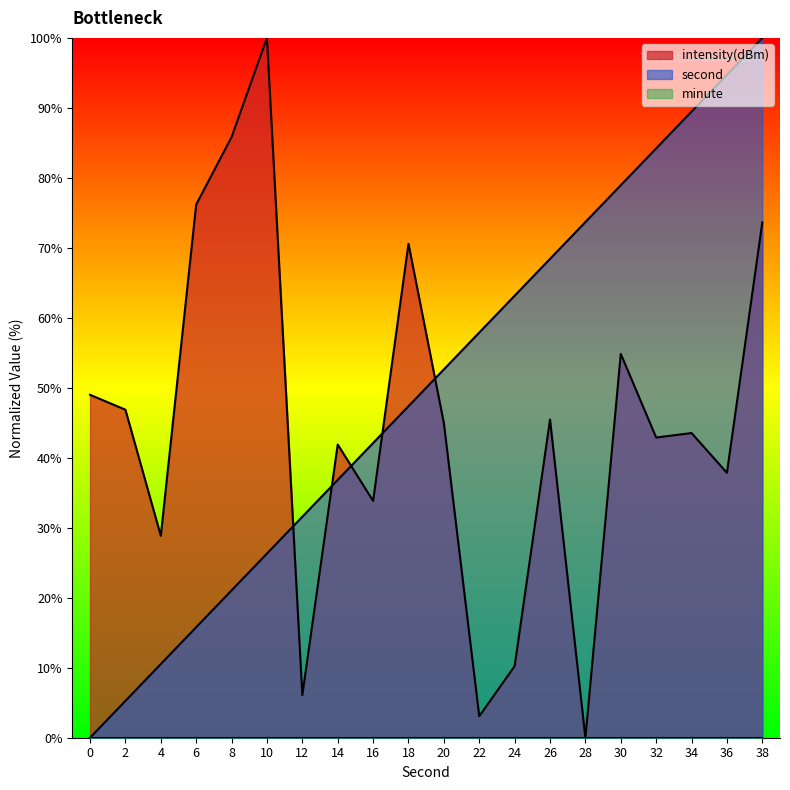

True or false: second and intensity(dBm) cross at least once.

True